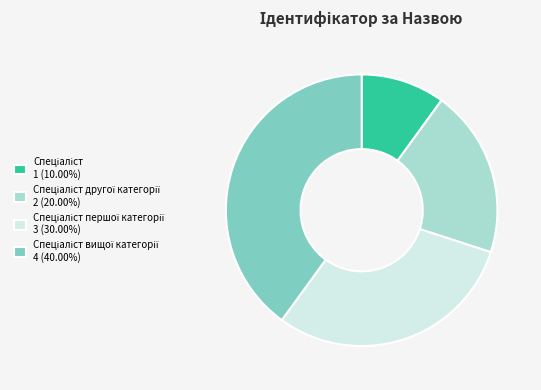

Does any single category account for the majority?

No